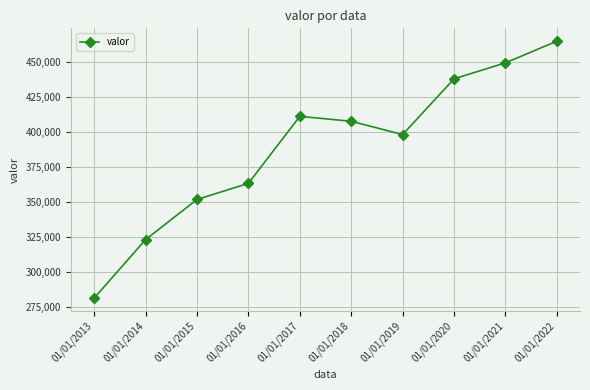

Is it true that the value at 01/01/2017 is 411313?

True